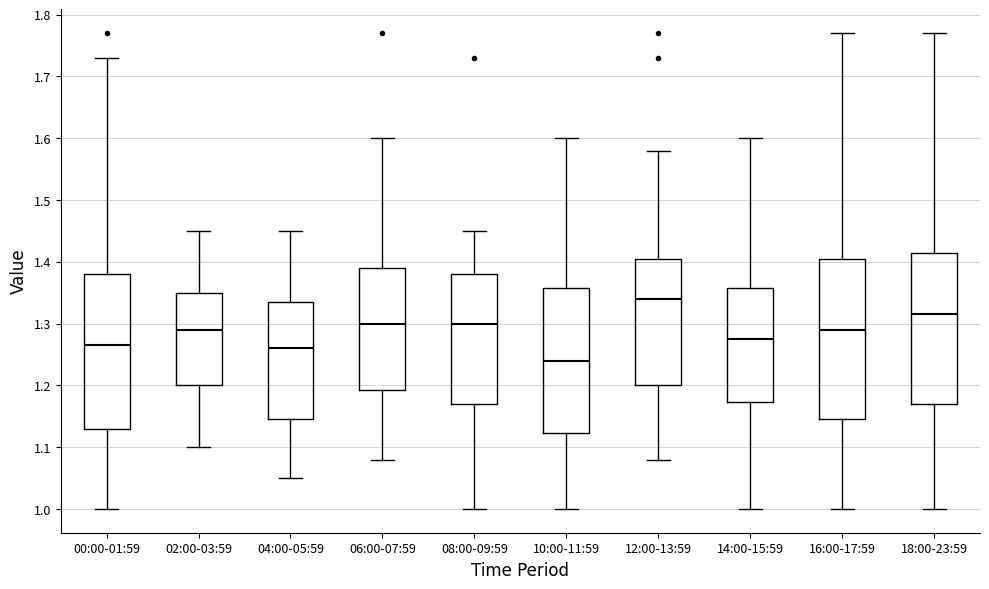

Which box's median line is the highest?

12:00-13:59